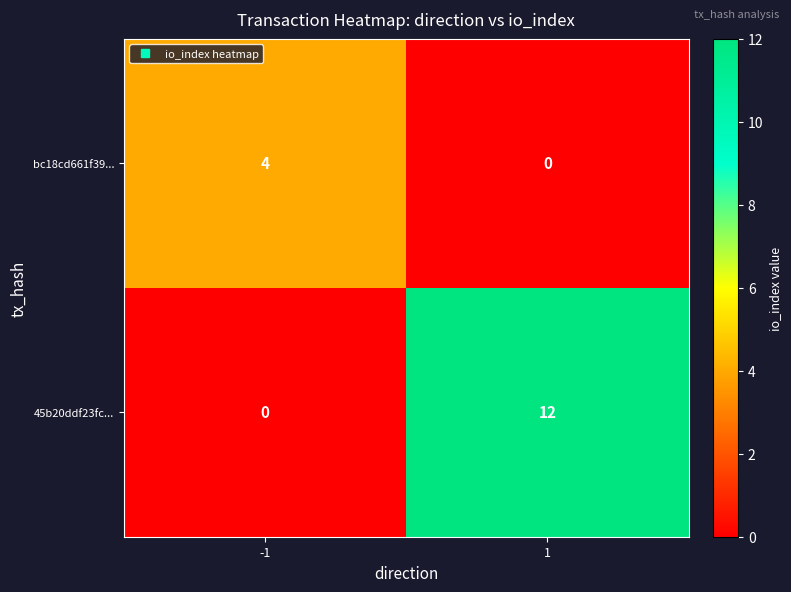

Rank the series by their maximum value, from highest to lowest.

45b20ddf23fc..., bc18cd661f39...